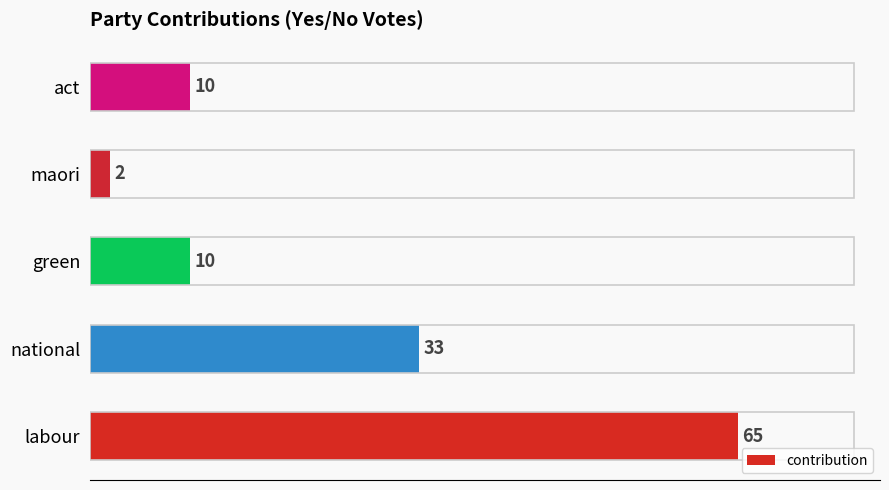

Is it true that the value at national is 33?

True